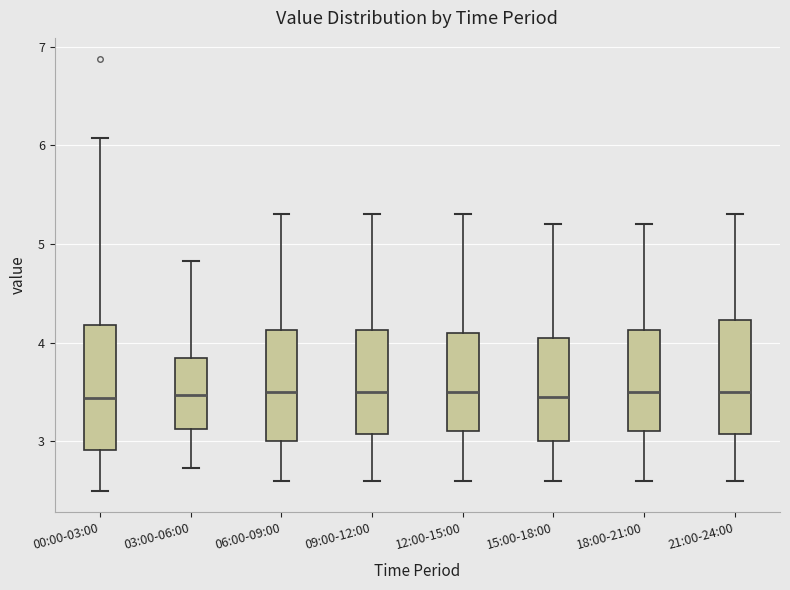

Which box is the tallest, from its lower edge to its upper edge?

00:00-03:00